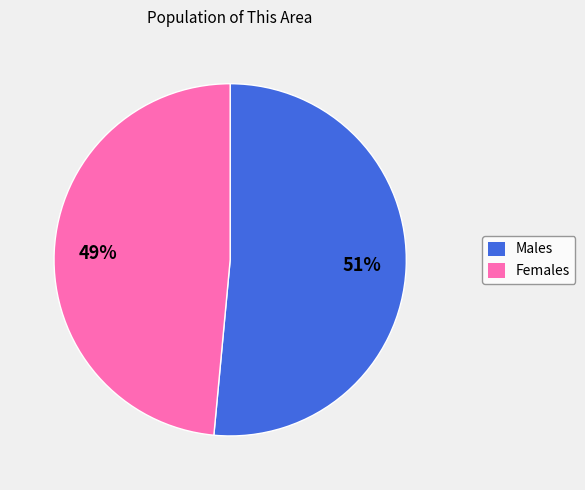

To the nearest percent, what is the average slice percentage?

50%